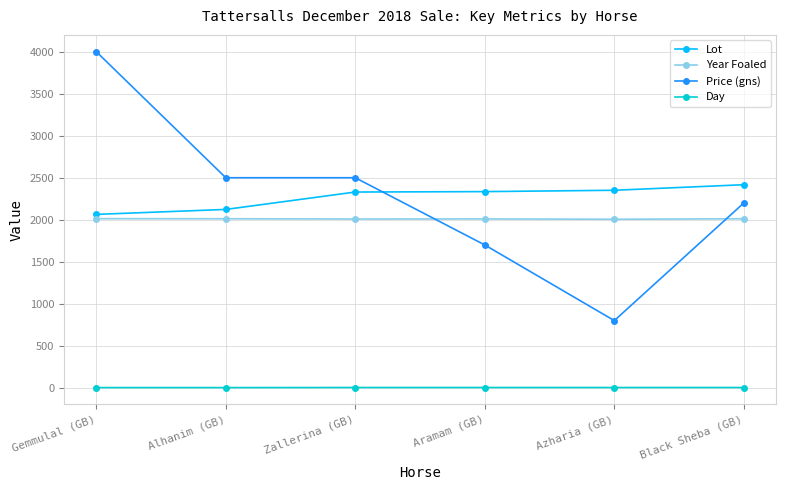

Read the Year Foaled value at Zallerina (GB).

2009